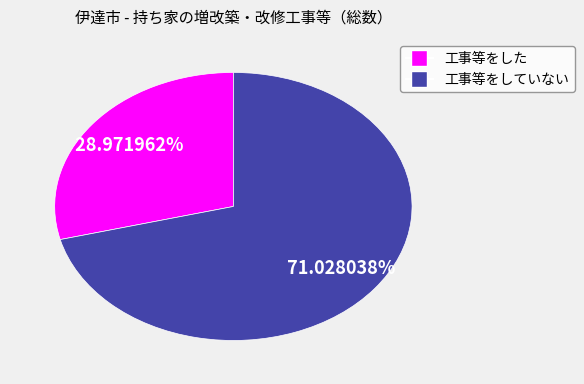

To the nearest percent, what is the difference between the largest and smallest slice percentages?

42%